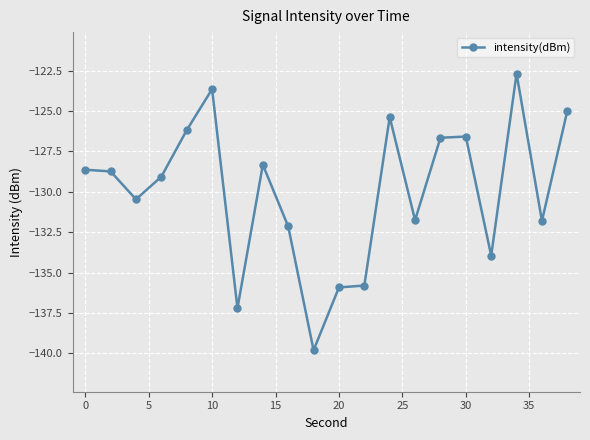

What is the difference between the maximum and minimum values?

17.1